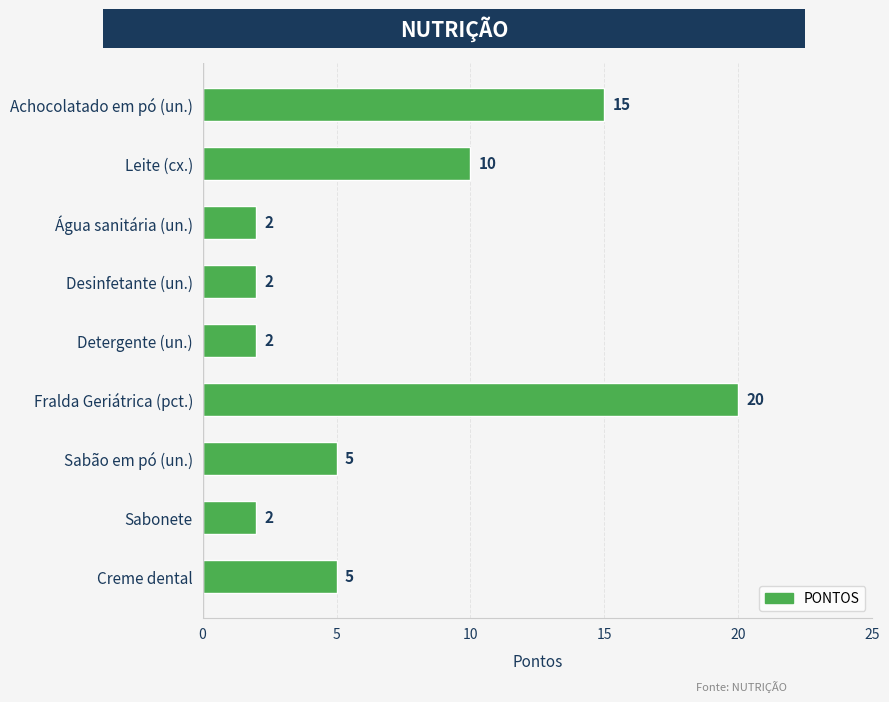

Is it true that the value at Fralda Geriátrica (pct.) is 10?

False